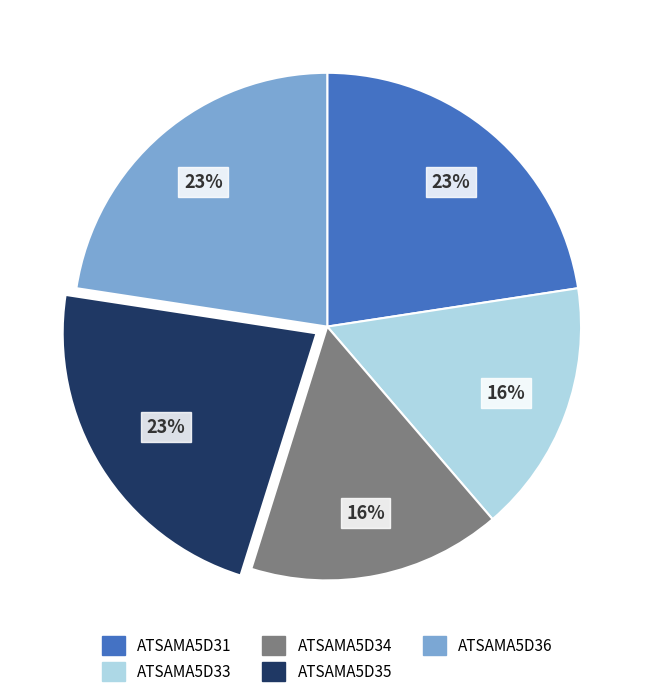

Combined, do ATSAMA5D33 and ATSAMA5D31 account for over 50%?

No